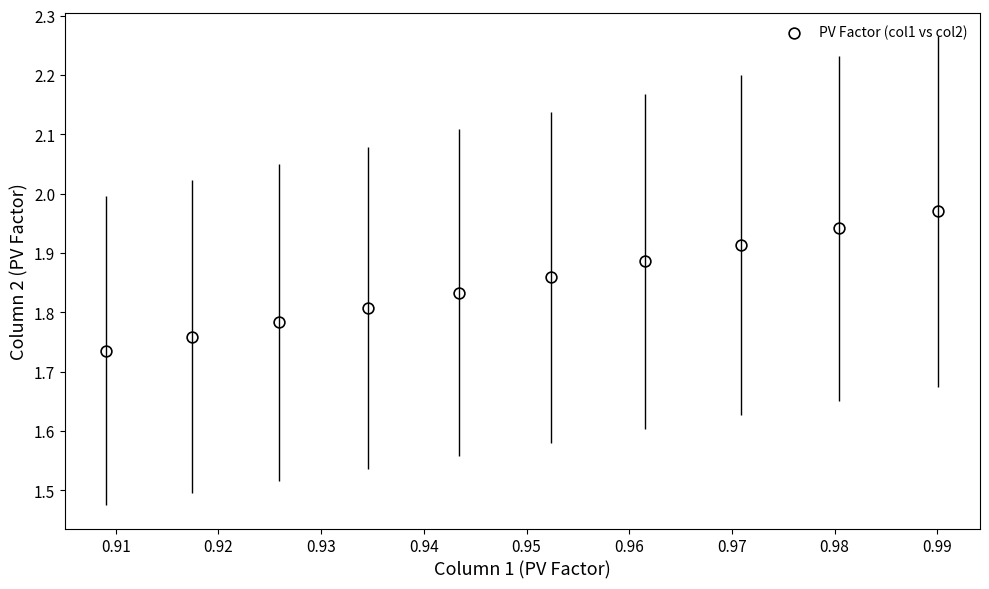

What is the average X value?

0.9